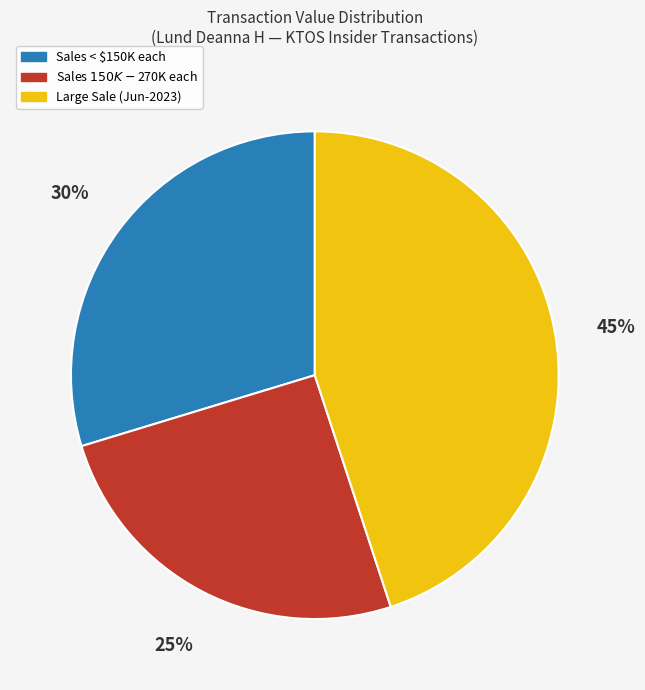

Does any single category account for the majority?

No